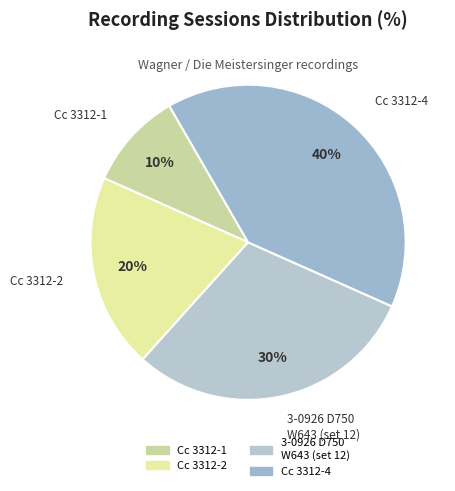

What is the ratio of the value at Cc 3312-4 to the value at 3-0926 D750 W643 (set 12)?

1.3